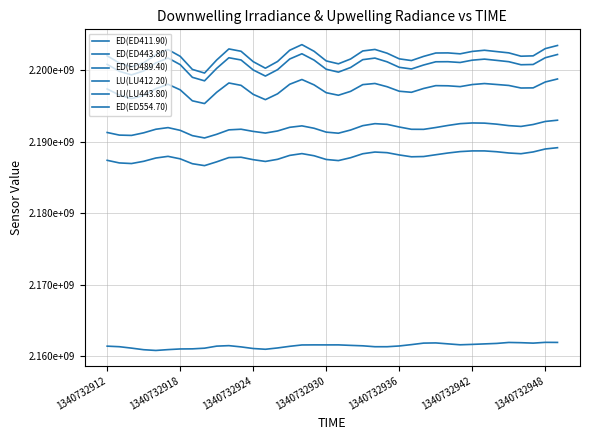

At which label is ED(ED489.40) closest to 2201586061?

1340732936